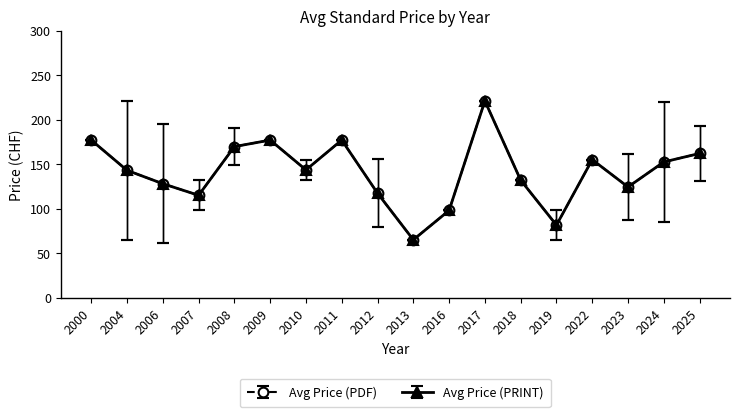

The value of Avg Price (PRINT) at 2019 is 69.2. True or false?

False